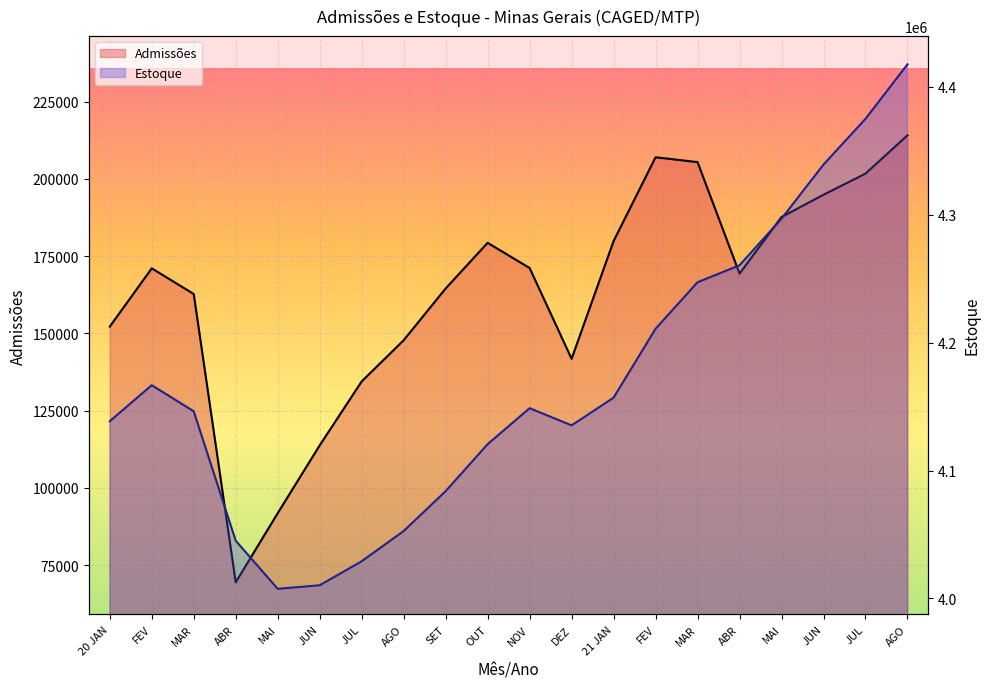

What is the greatest value displayed?

4417678